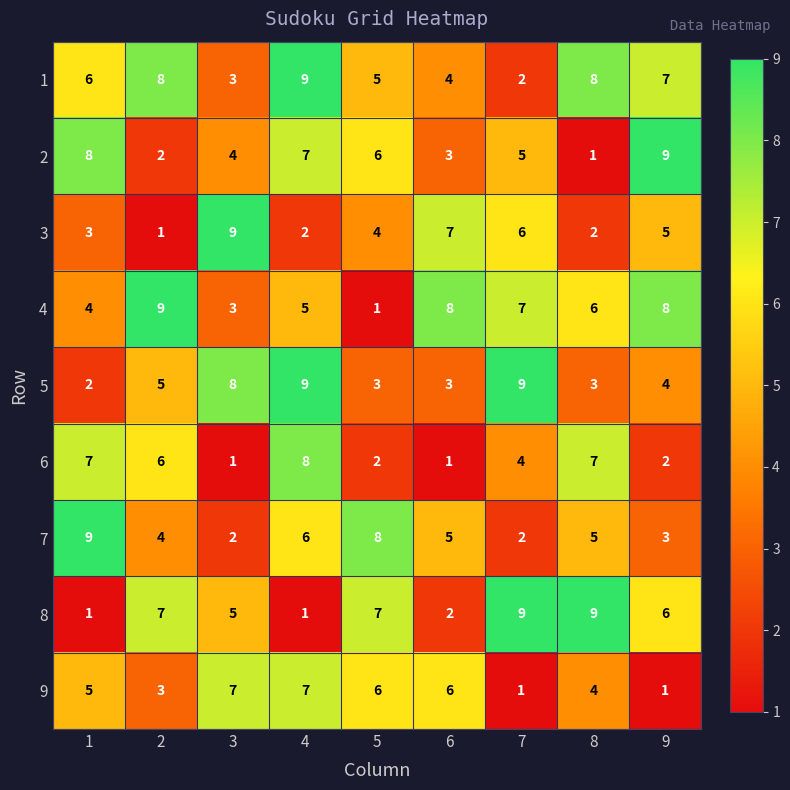

Between 2 and 5, which series saw the biggest shift?

4